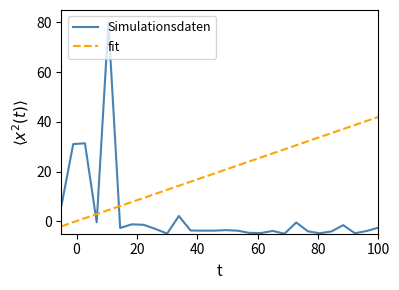

How many intersections are there between Simulationsdaten and fit?

3